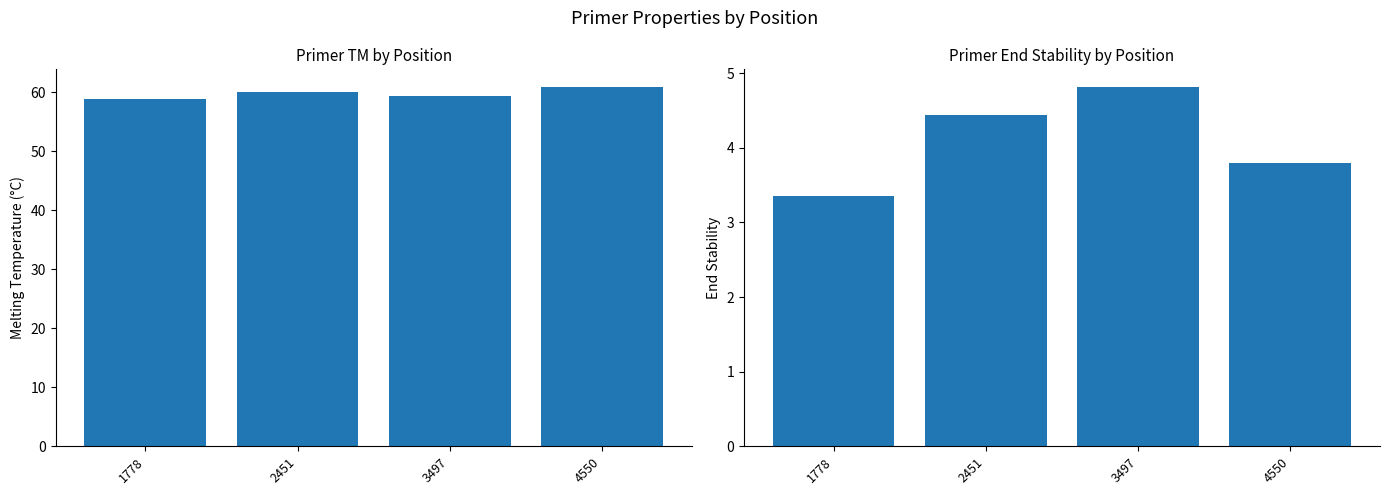

What is the total value across all series at 2451?

64.5